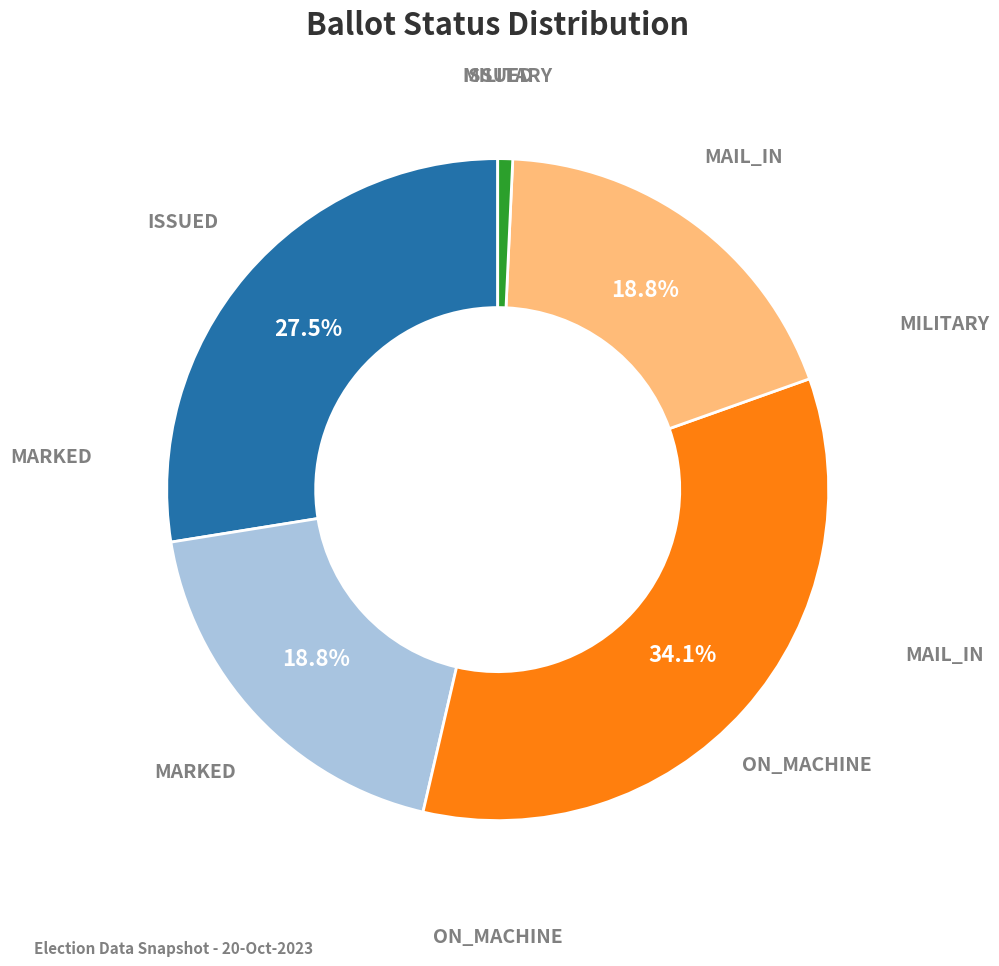

Is there any slice that represents more than half of the pie?

No